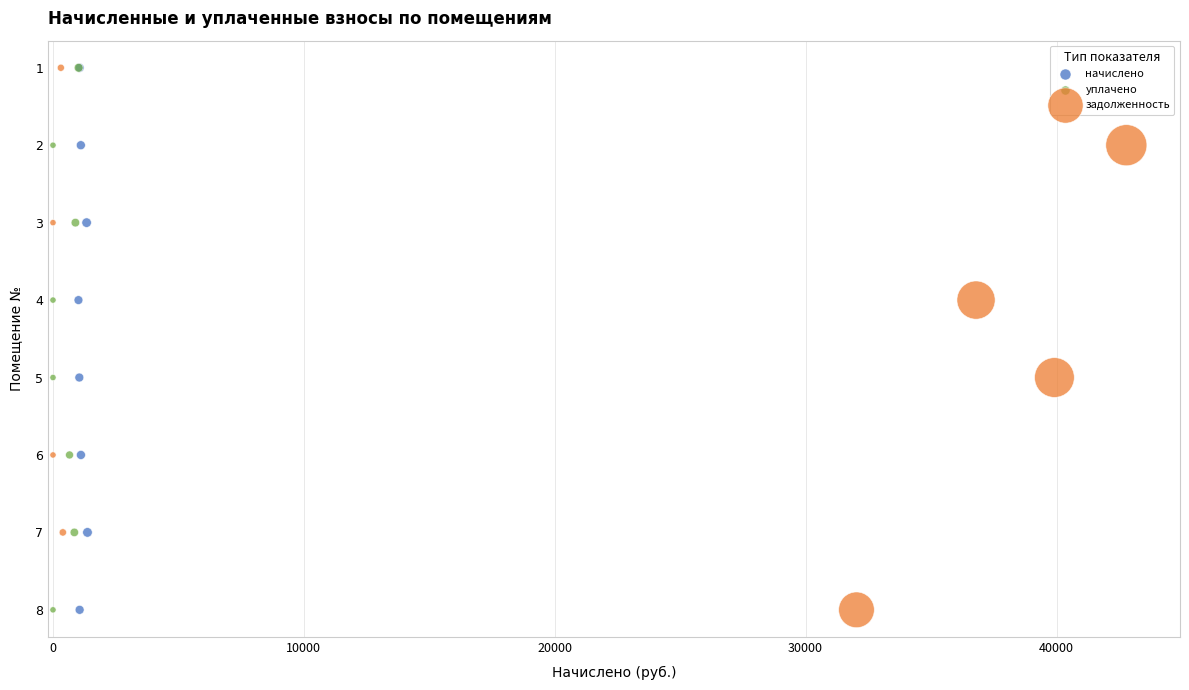

What are all the series names shown in the legend?

начислено, уплачено, задолженность